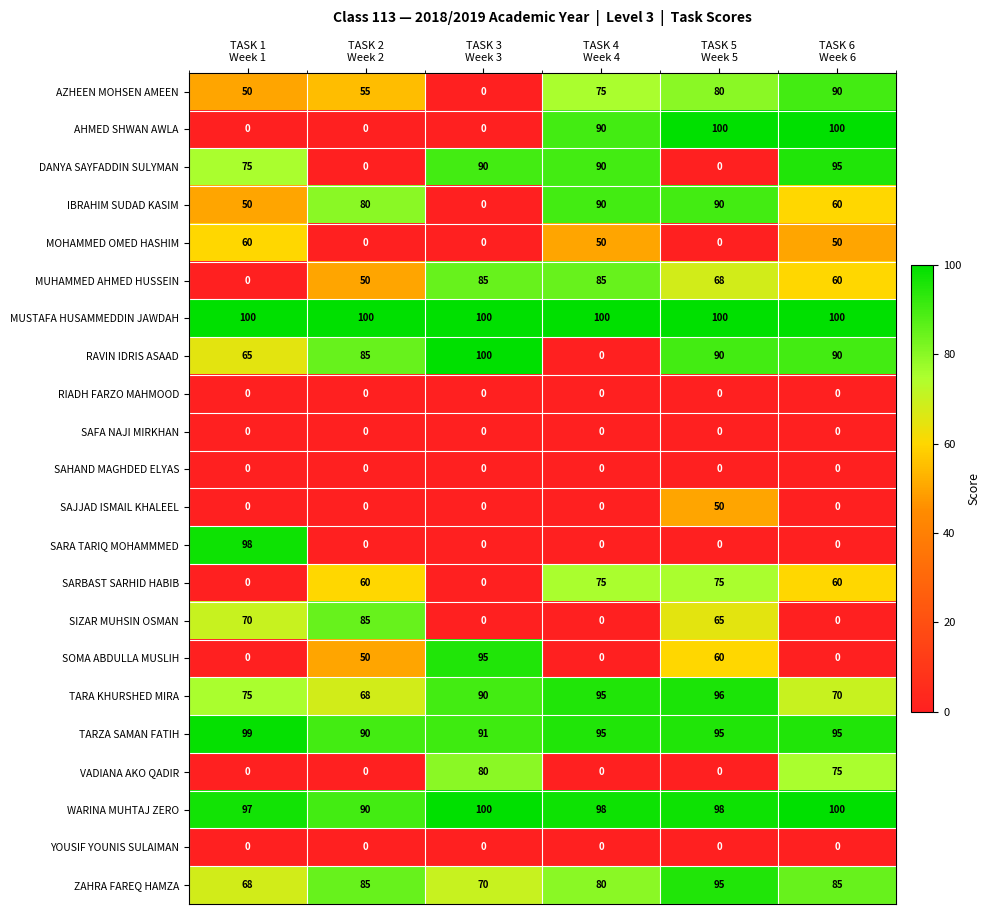

What is the difference between the second highest and minimum values in the DANYA SAYFADDIN SULYMAN series?

90